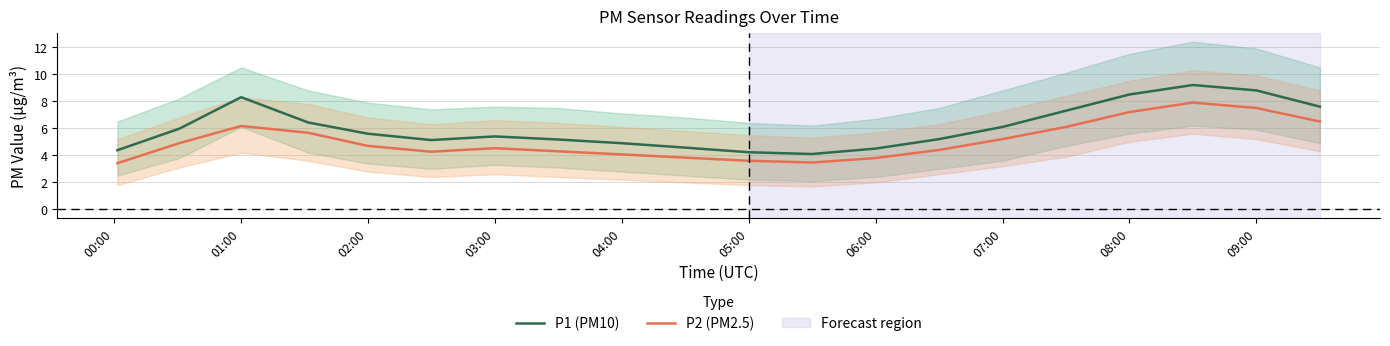

What is the sum of all P2 (PM2.5) values?

101.5